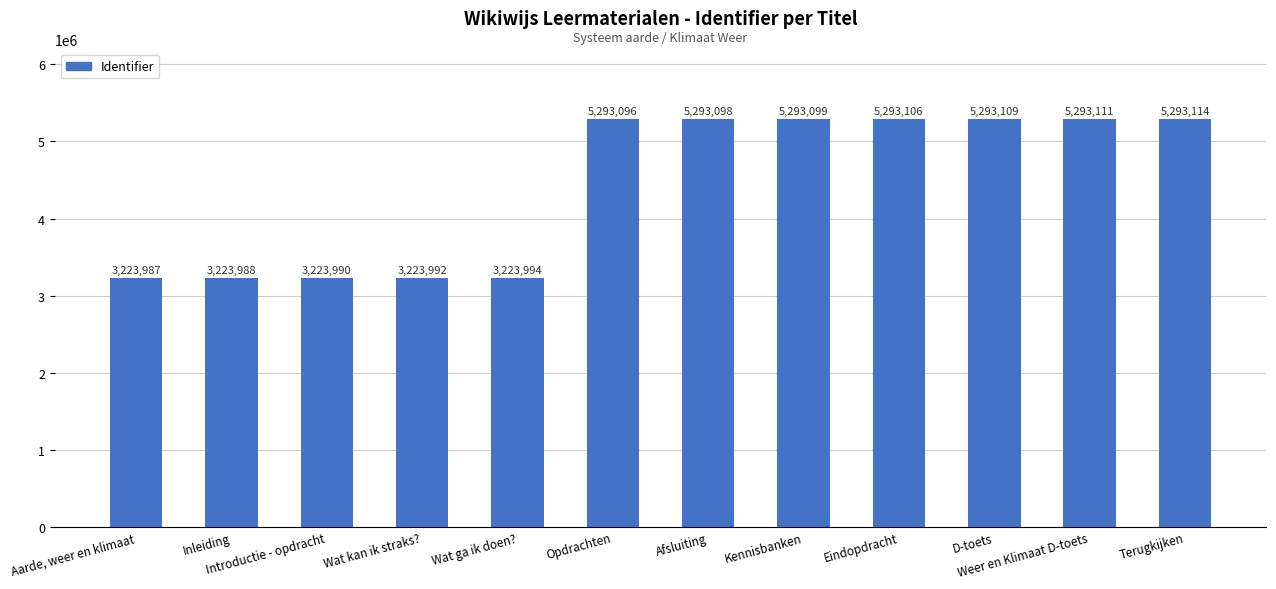

What is the sum of all values?

53171684